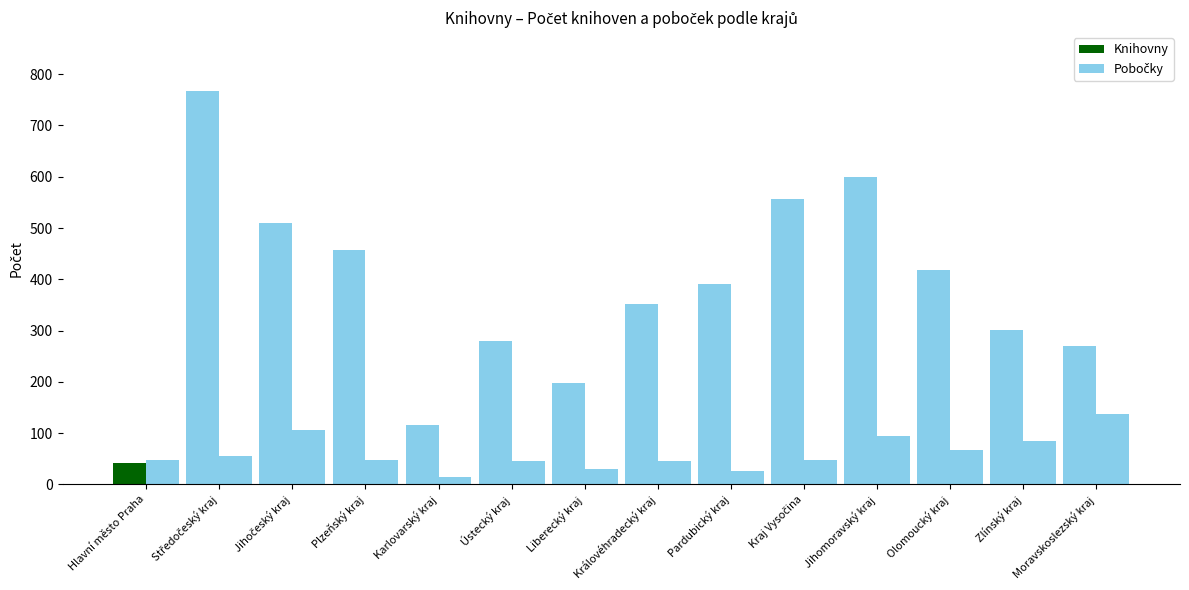

What is the maximum value for Pobočky?

137